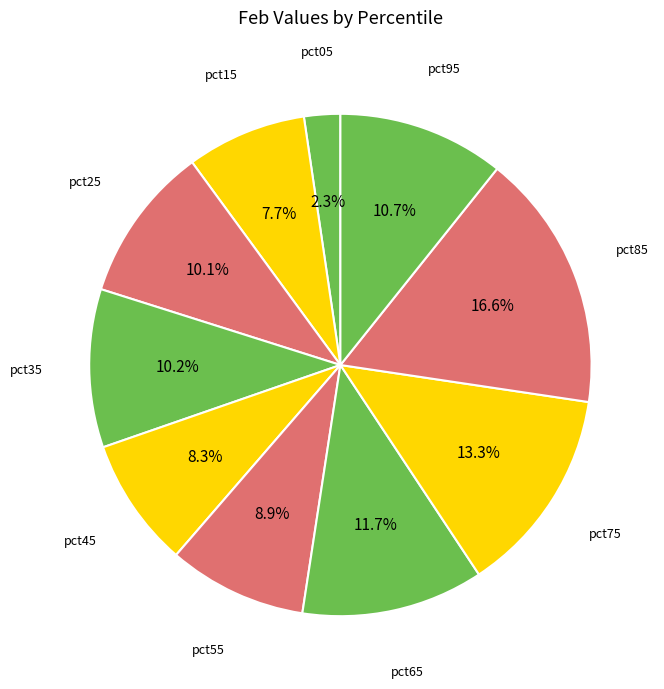

How many segments does this pie chart have?

10